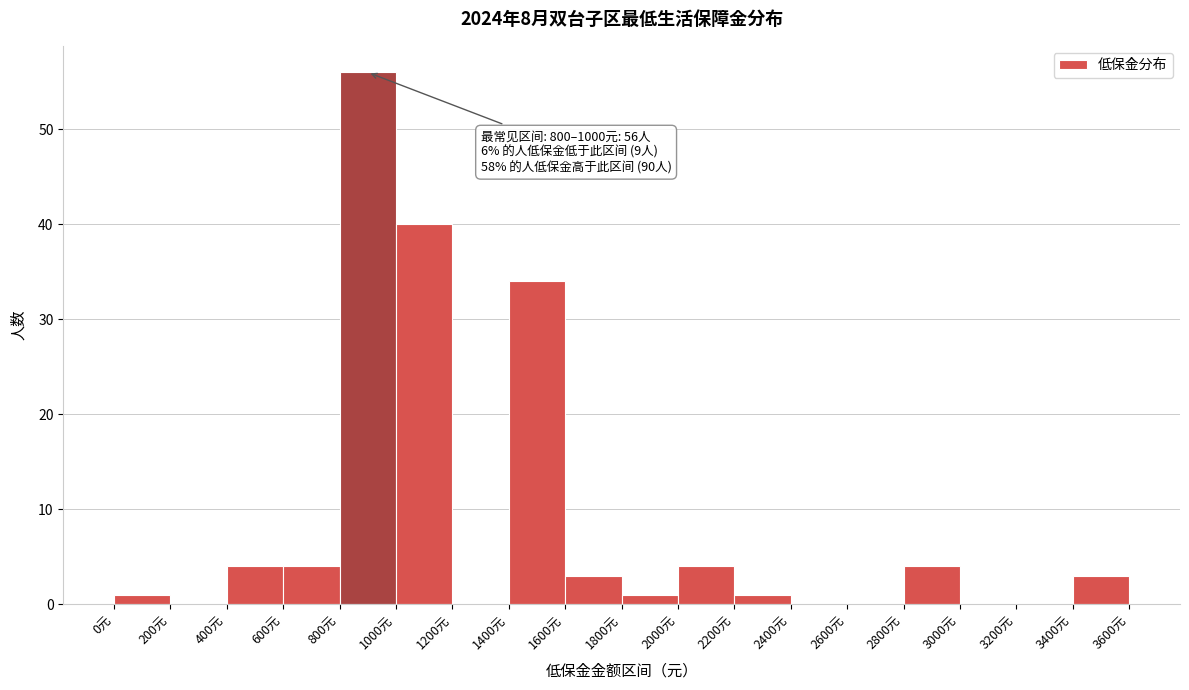

Which range on the x-axis has the tallest bar?

800 to 1000